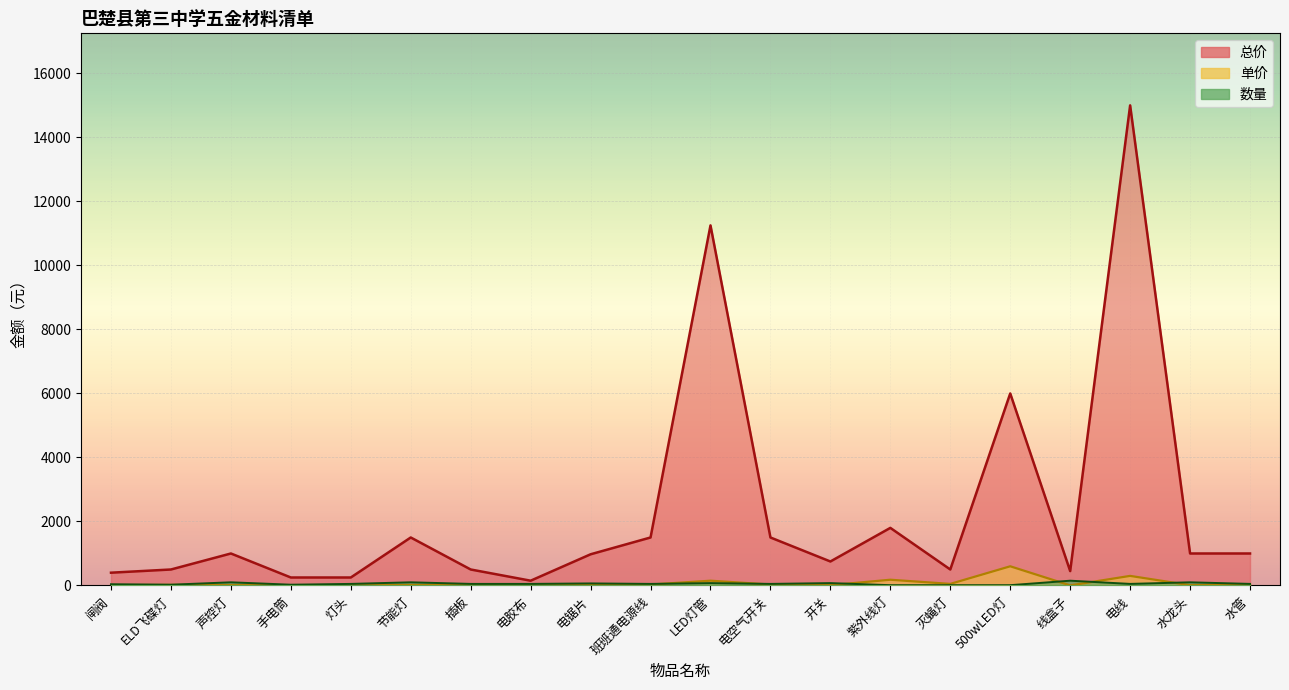

How many data points in 单价 are above 15?

9